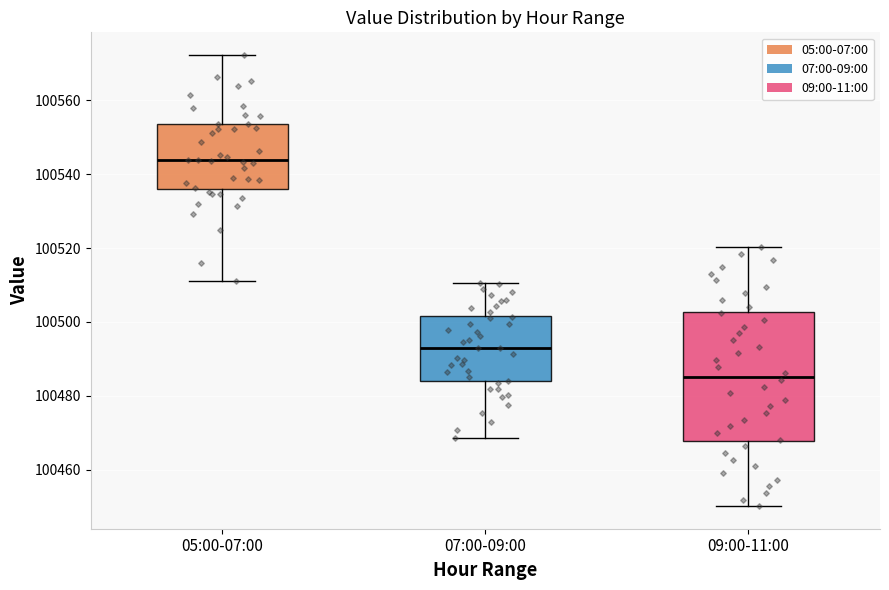

Which box's median line is the lowest?

09:00-11:00